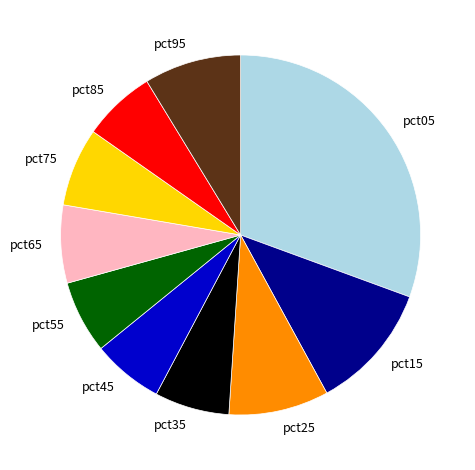

Which category has the biggest portion of the pie?

pct05